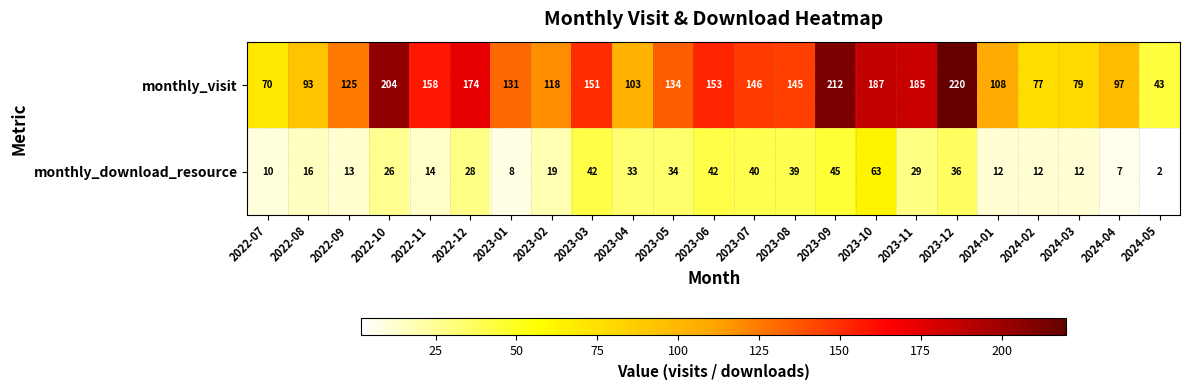

What is the difference between the maximum and second lowest values in the monthly_visit series?

150